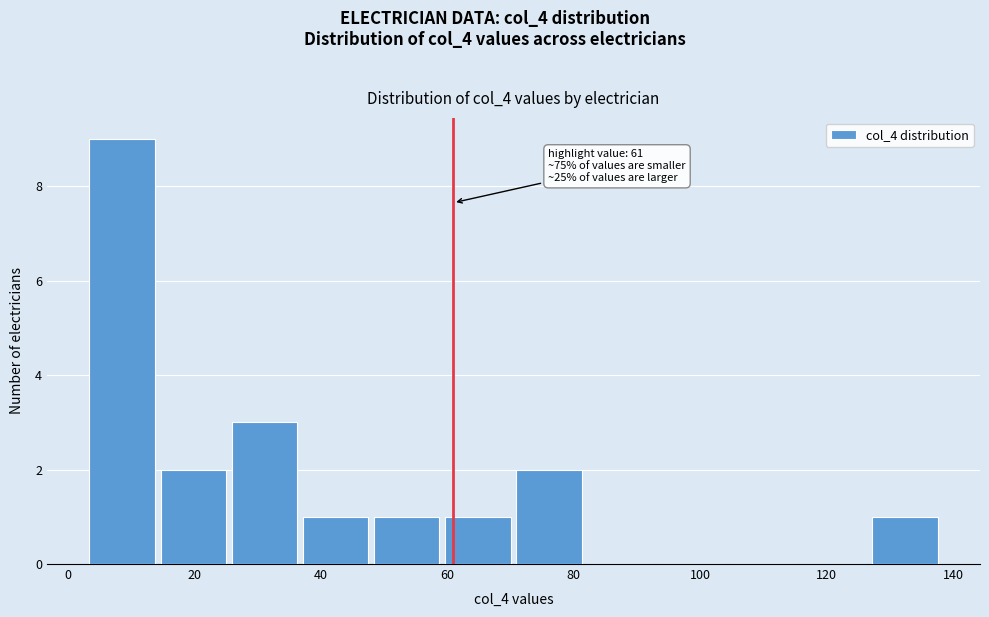

Over which range of the x-axis is the bar tallest?

4 to 14